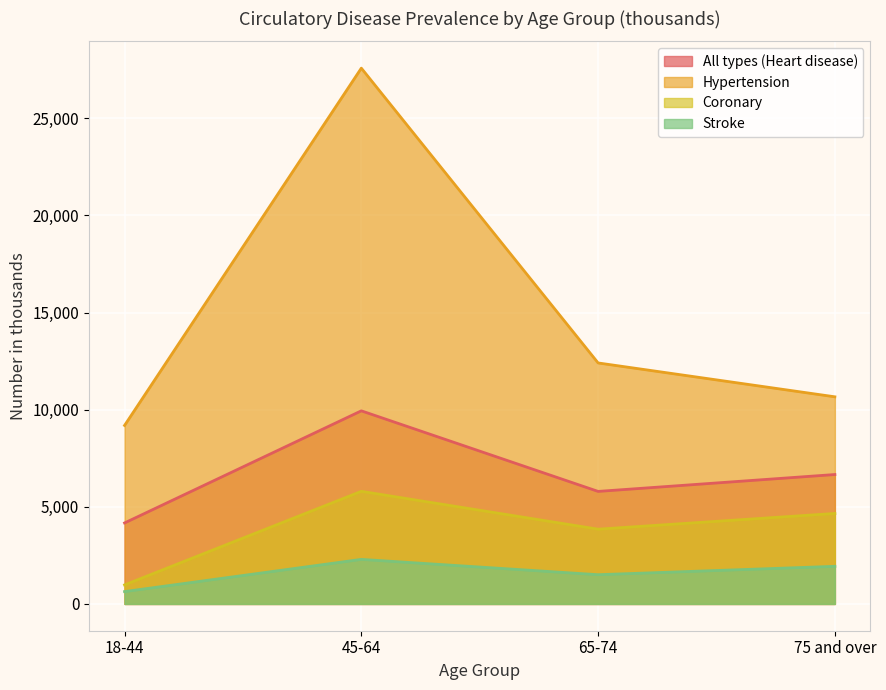

Rank the series by their maximum value, from highest to lowest.

Hypertension, All types (Heart disease), Coronary, Stroke